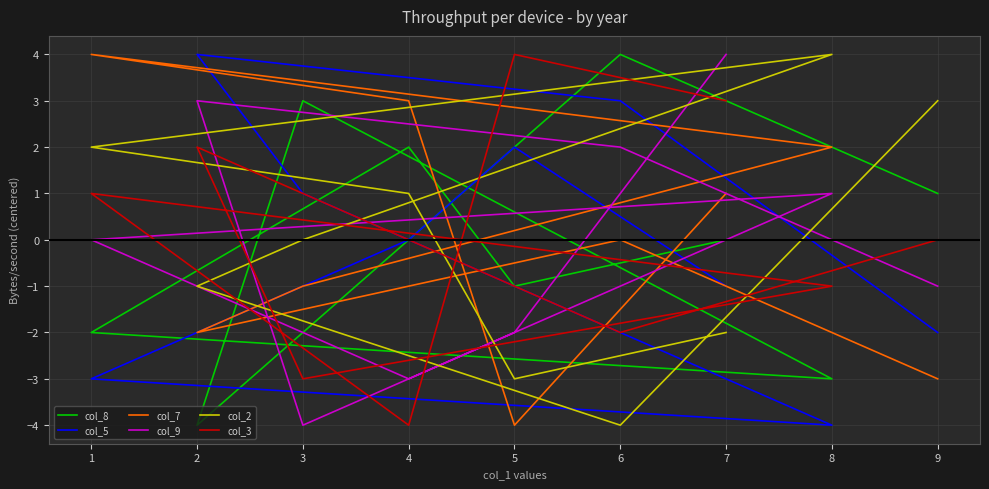

How many lines are shown in the chart?

6